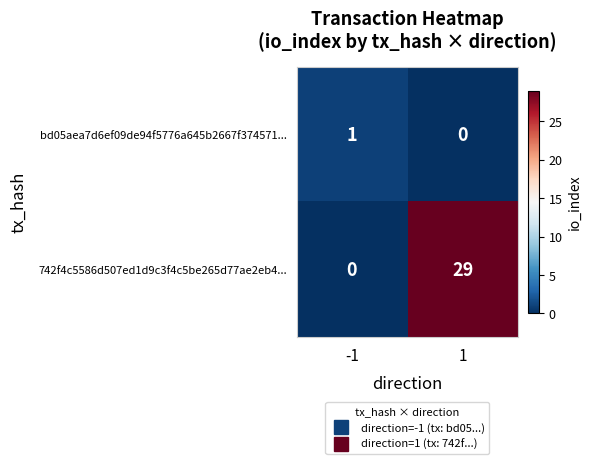

At how many categories does at least one series exceed 14?

1